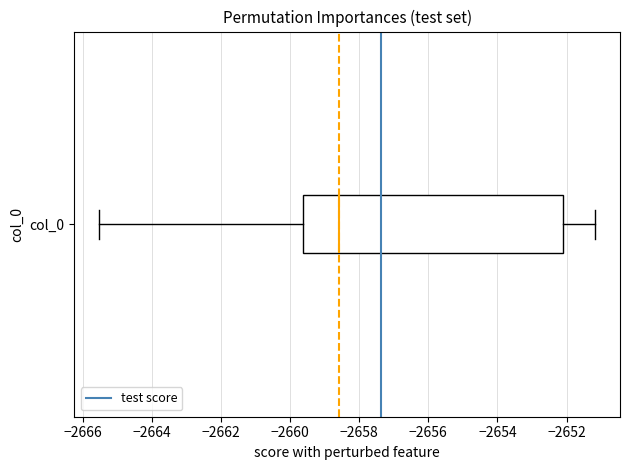

Where does the right whisker of the box for col_0 end on the x-axis? The values are not printed on the chart, so give them approximately, as read against the axis.

-2651.2